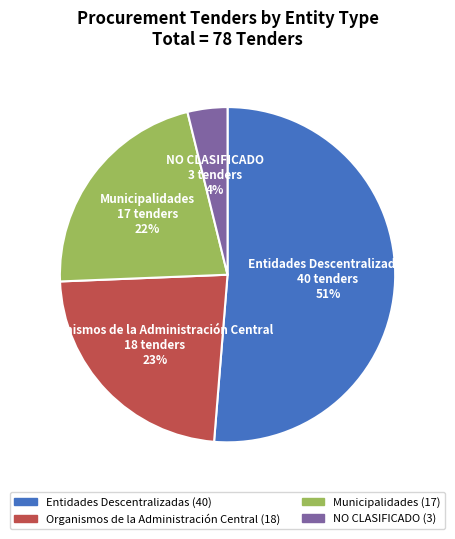

To the nearest percent, what is the difference between the Municipalidades and Entidades Descentralizadas slice percentages?

29%